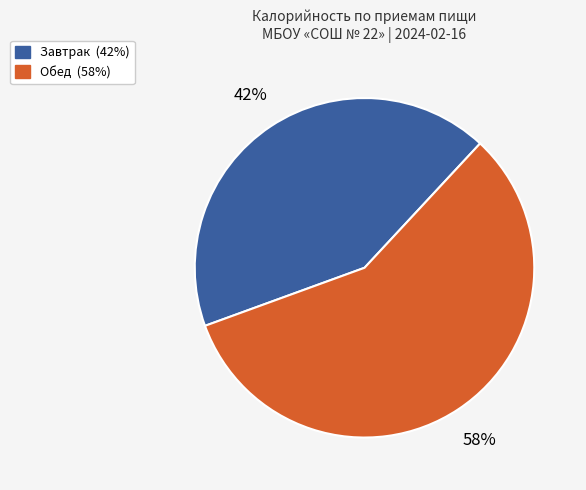

Is there a majority slice in this chart?

Yes